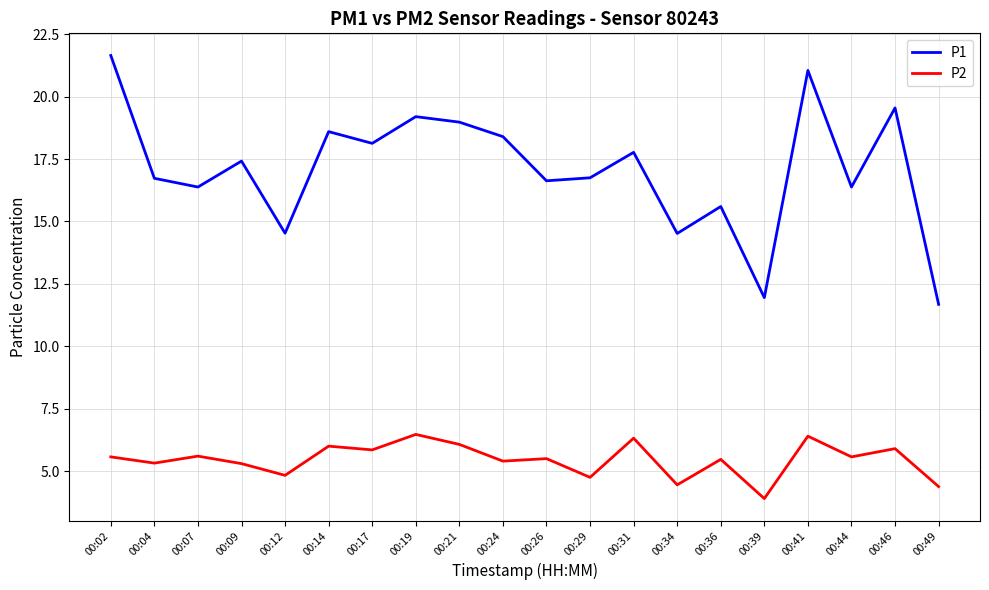

How many series are shown in this chart?

2